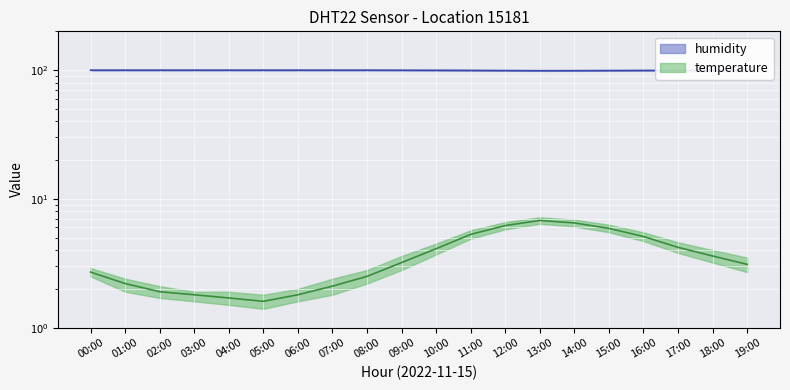

What is the difference between the maximum and second lowest values in the humidity series?

0.9